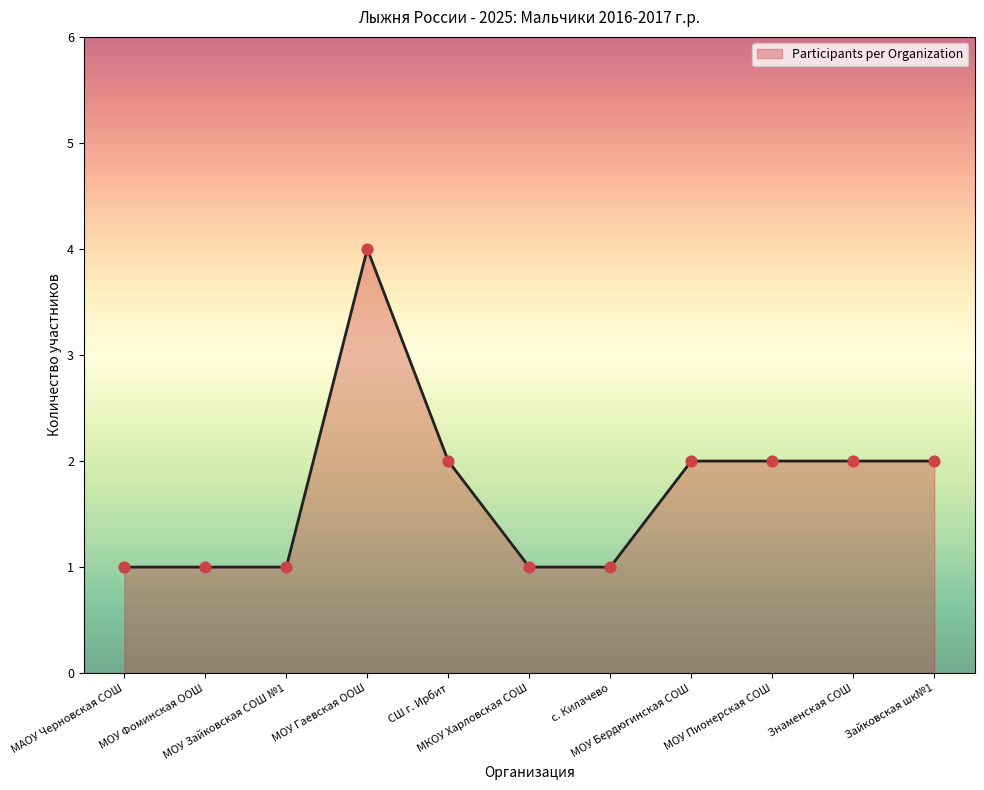

Which has a higher value, СШ г. Ирбит or МОУ Зайковская СОШ №1?

СШ г. Ирбит